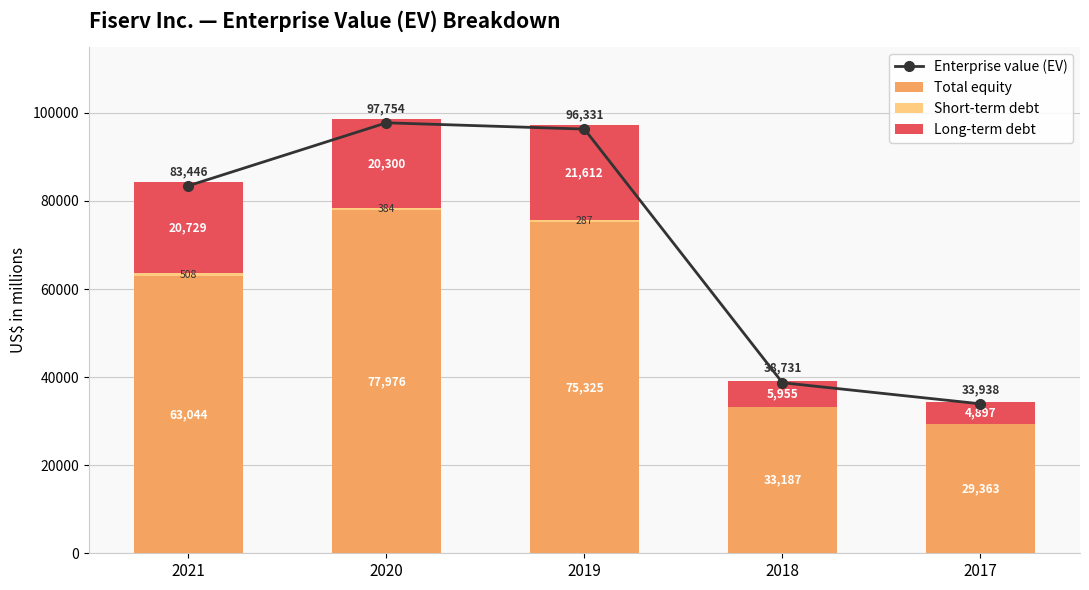

What are all the series names shown in the legend?

Enterprise value (EV), Total equity, Short-term debt, Long-term debt